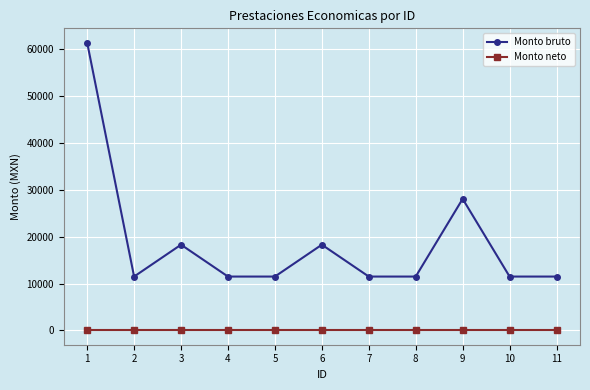

What value does the Monto bruto series have at 5?

11483.0